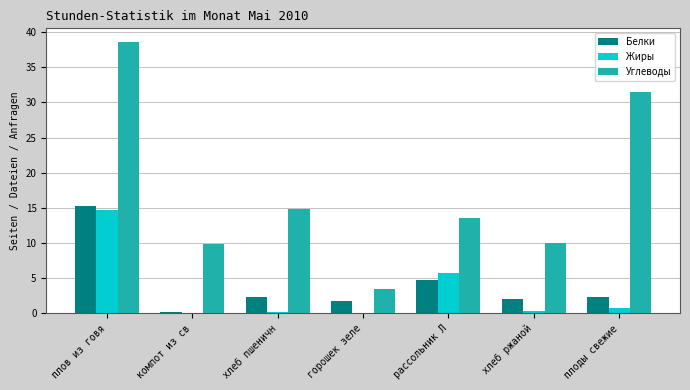

What is the average value of the Белки series?

4.1